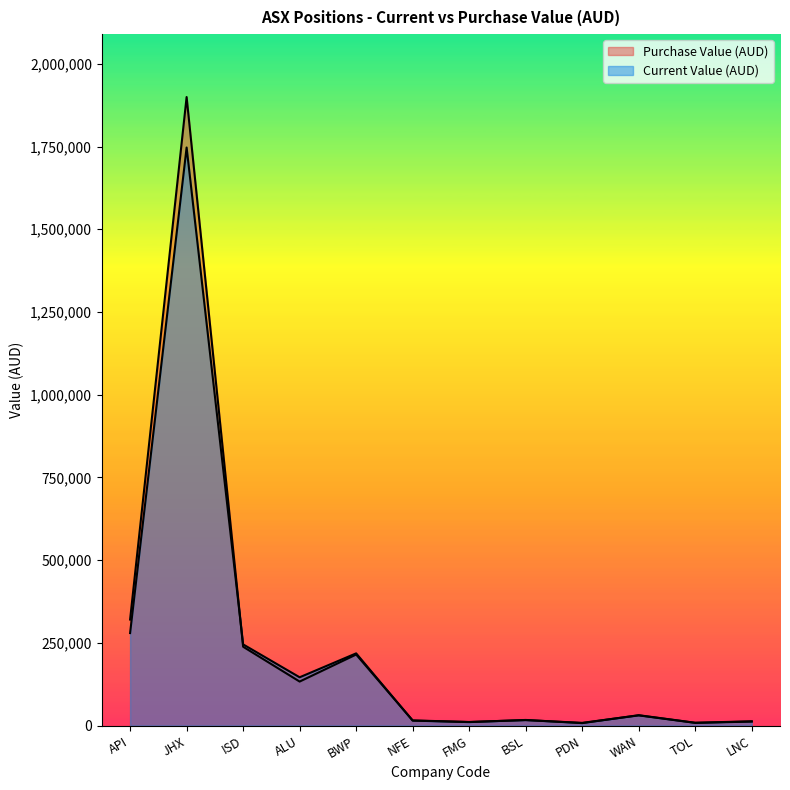

Rank the categories by Current Value (AUD) value from highest to lowest.

JHX, API, ISD, BWP, ALU, WAN, BSL, NFE, LNC, FMG, TOL, PDN